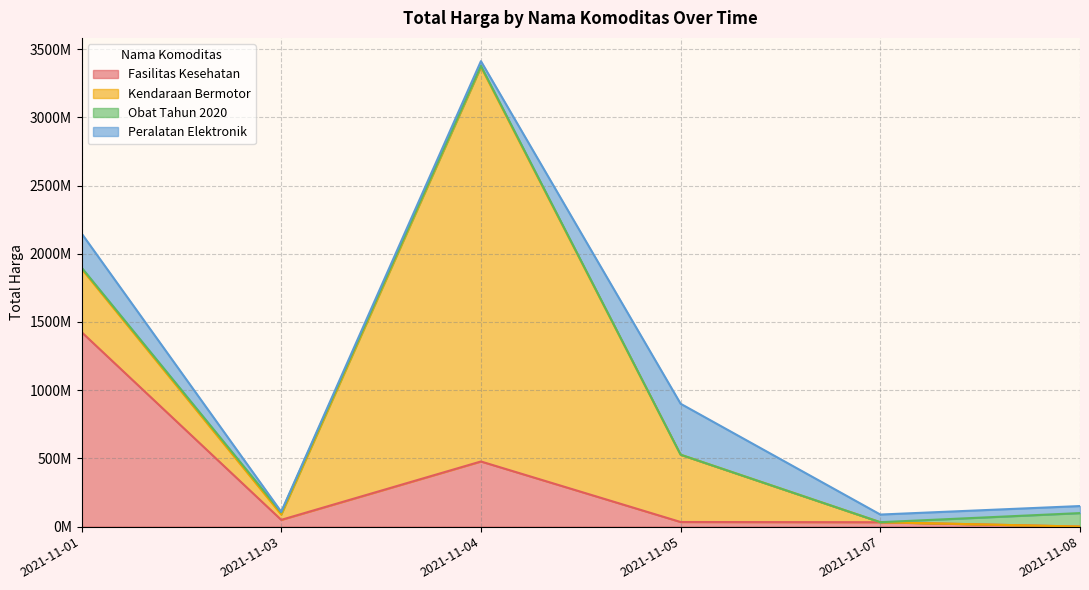

Reading left to right, transcribe all the data shown in this chart.

Fasilitas Kesehatan: 1425867900	49730040	477600000	34000000	32441200	577875
Kendaraan Bermotor: 464002100	39440000	2892122000	493000000	0	0
Obat Tahun 2020: 9180000	15513960	7401240	333600	78000	98772570
Peralatan Elektronik: 250350000	4350000	34292000	373404000	56152800	51601000